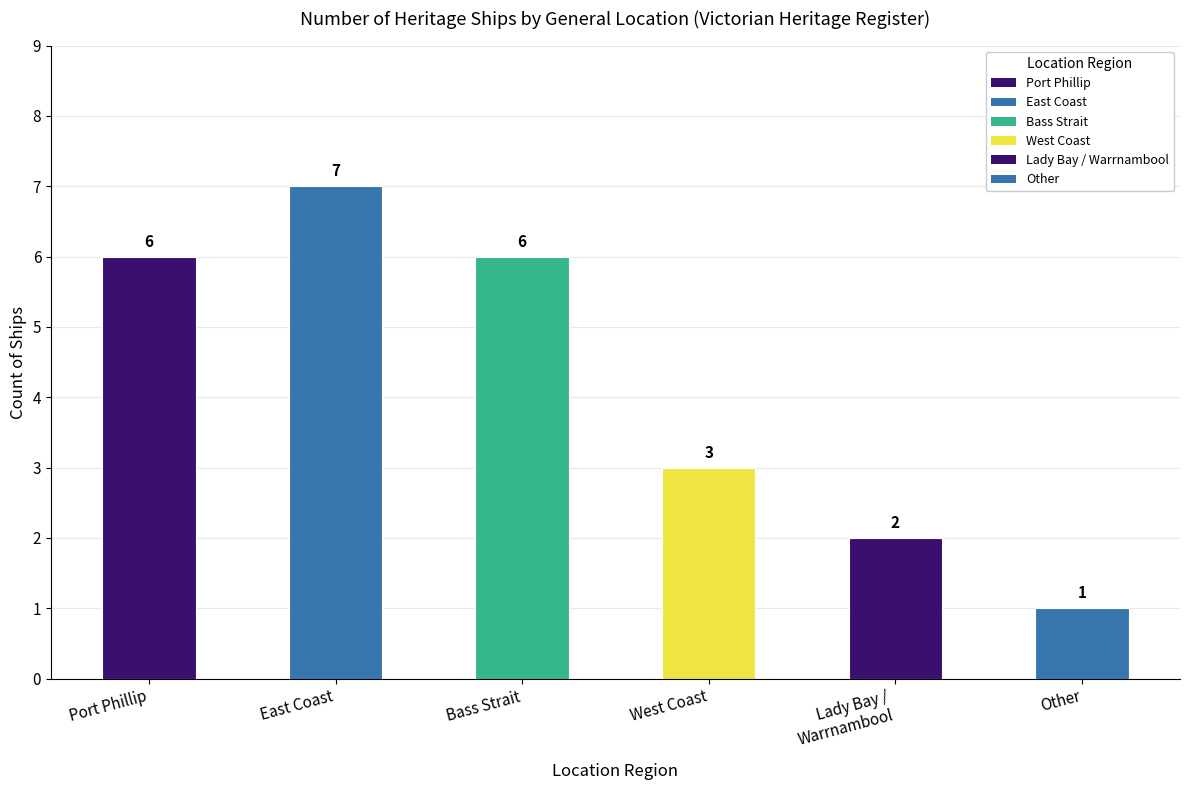

What is the difference between the maximum and second lowest values?

5